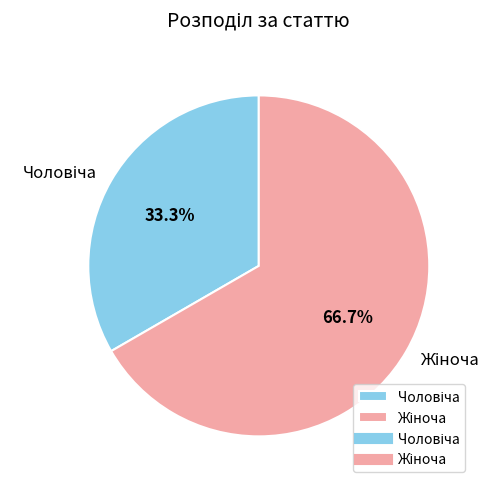

Does any single category account for the majority?

Yes